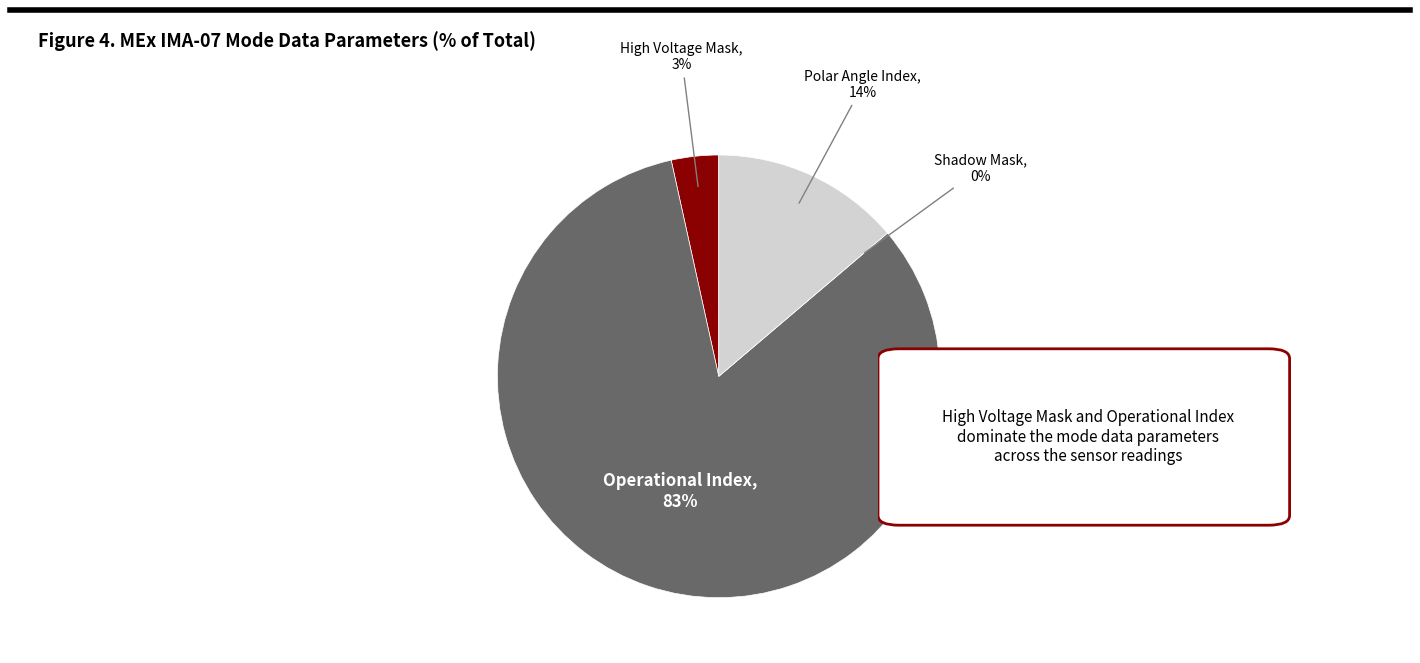

How many slices are in this pie chart?

4